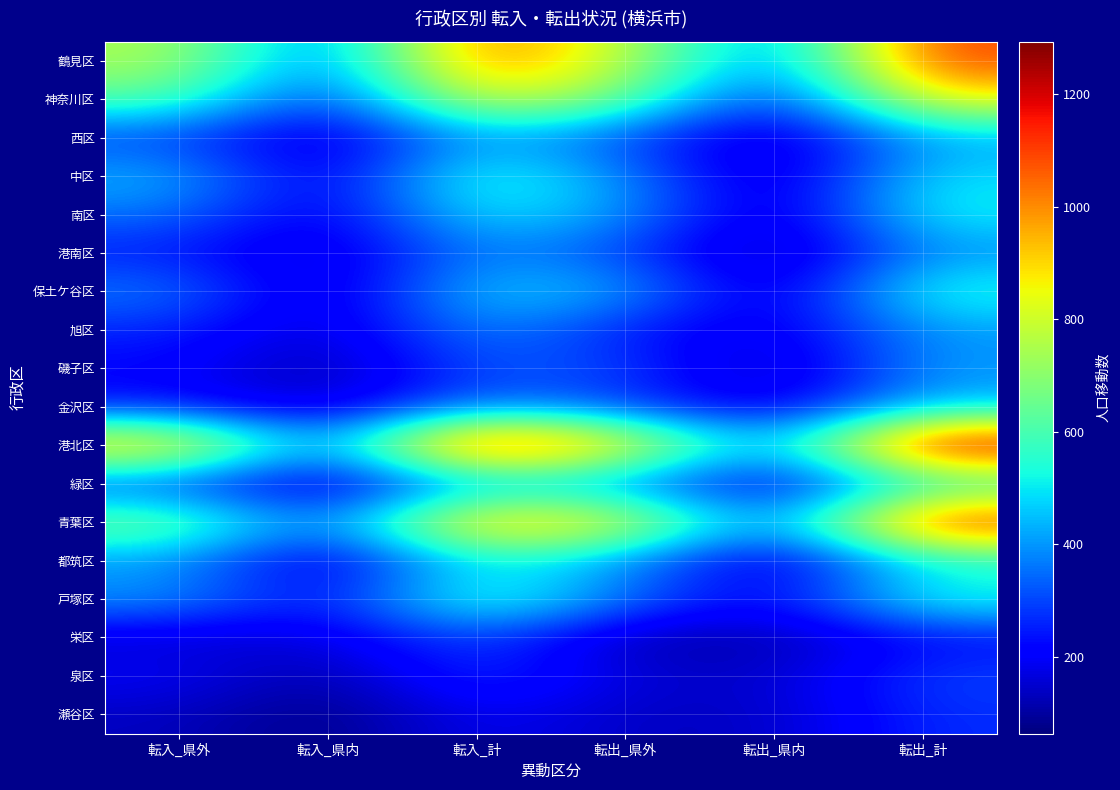

Which label corresponds to the largest value in the chart?

転入_計